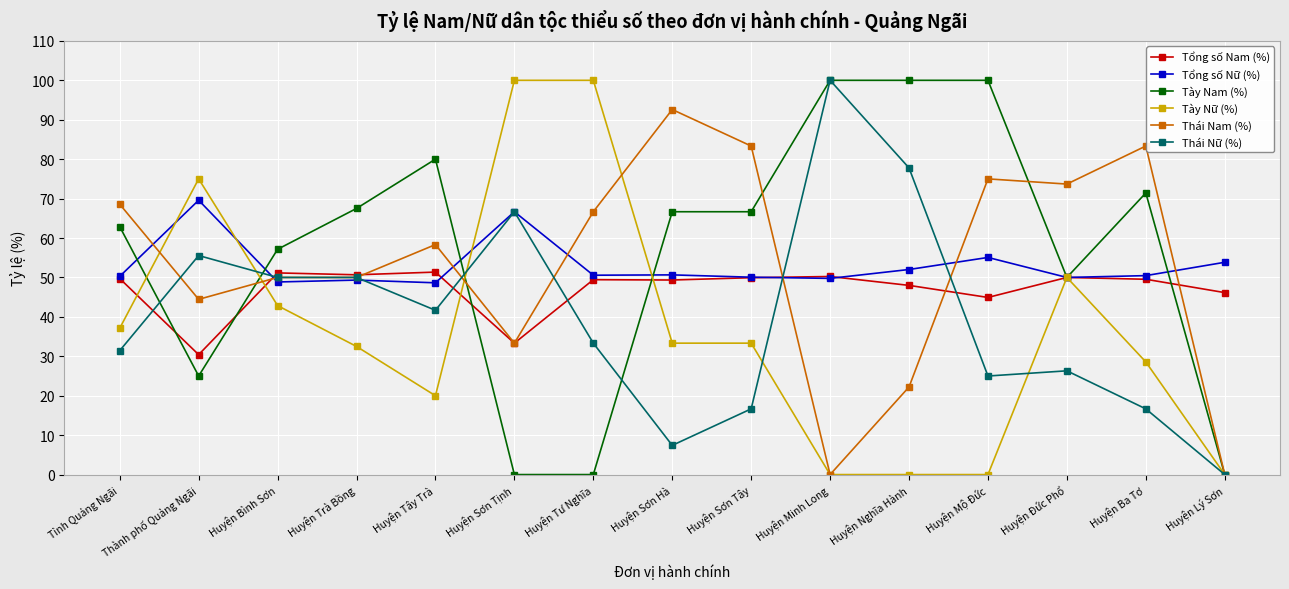

Which series has the largest total across all categories?

Tày Nam (%)